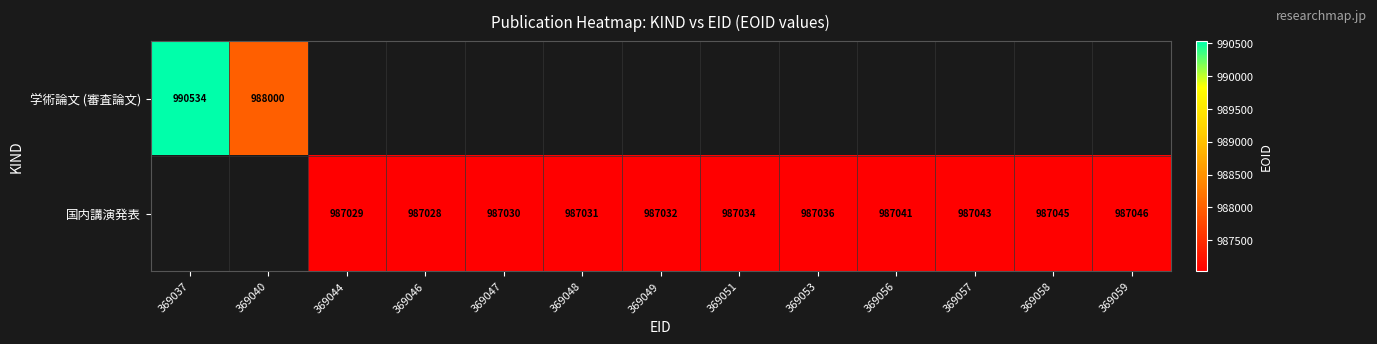

The 国内講演発表 series shows 987046 at 369059. True or false?

True